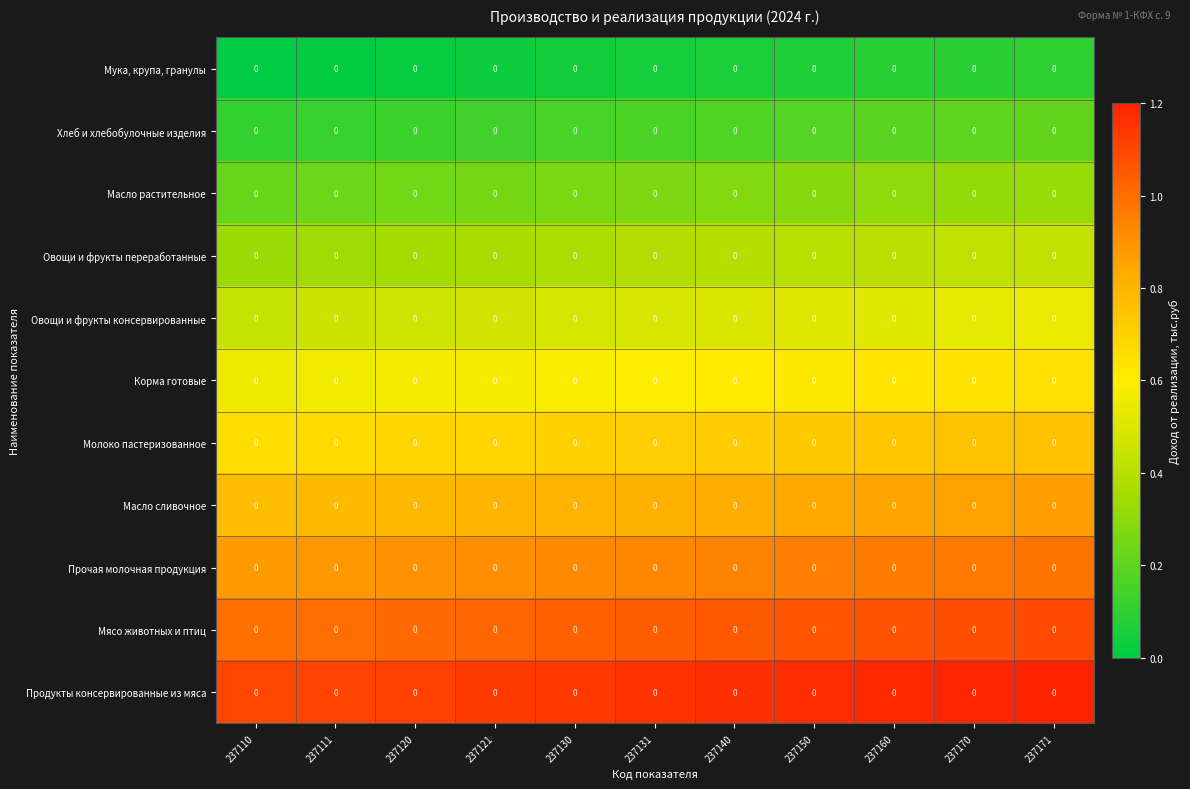

What is the difference between the highest and lowest values at 237160?

1.1